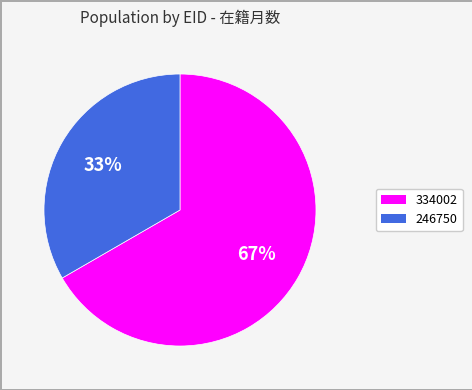

To the nearest percent, what is the average slice percentage?

50%